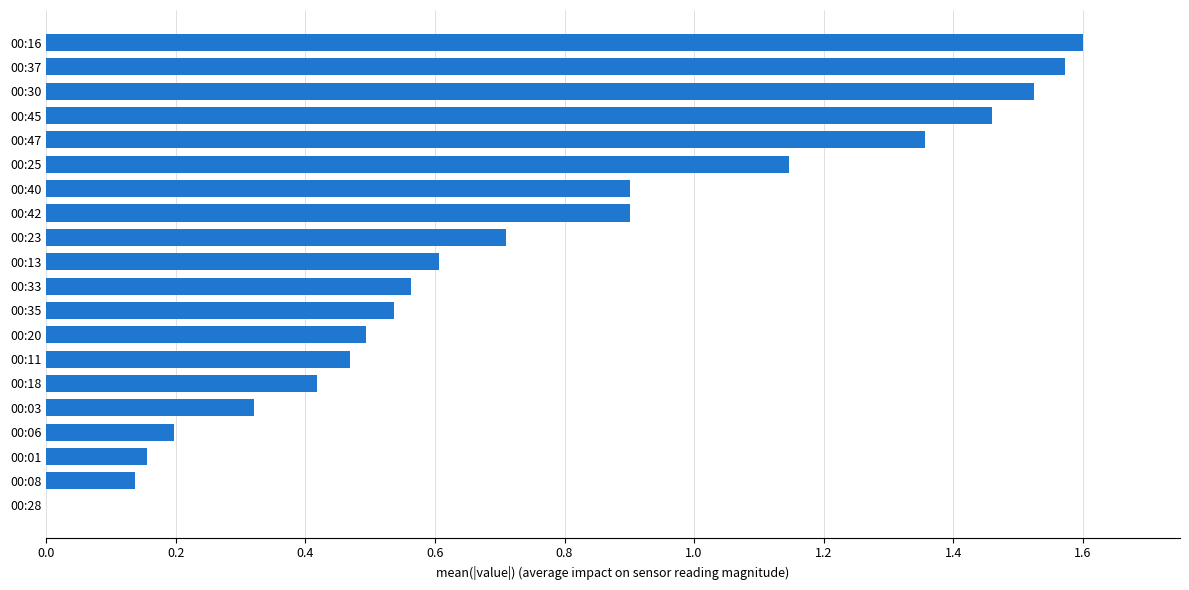

Which has a higher value, 00:28 or 00:20?

00:20